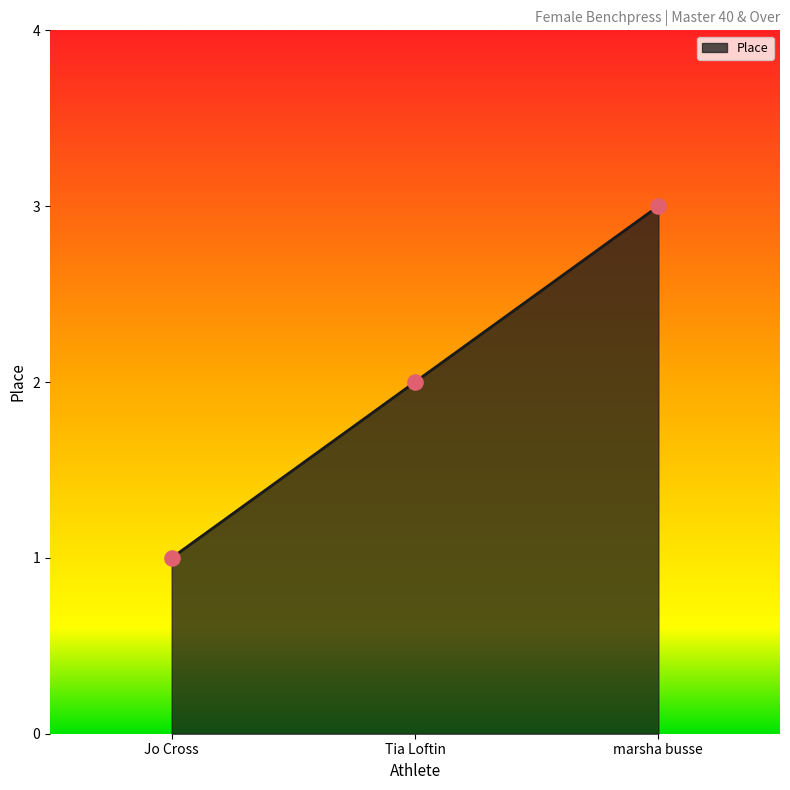

What is the change in value from Jo Cross to Tia Loftin?

+1